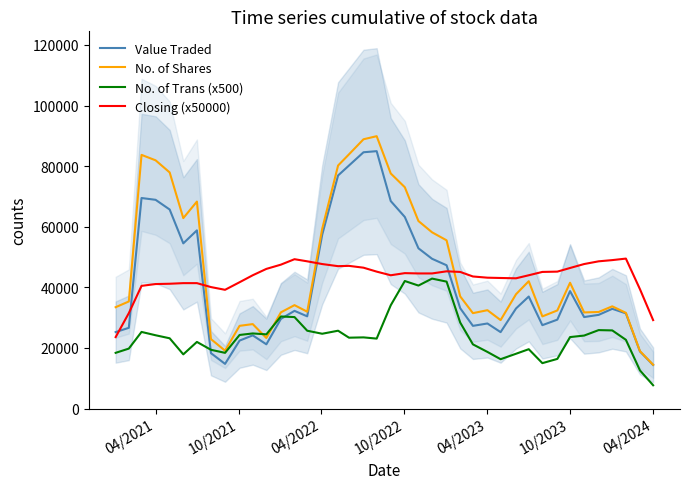

At which label does No. of Shares reach its minimum?

04/2024